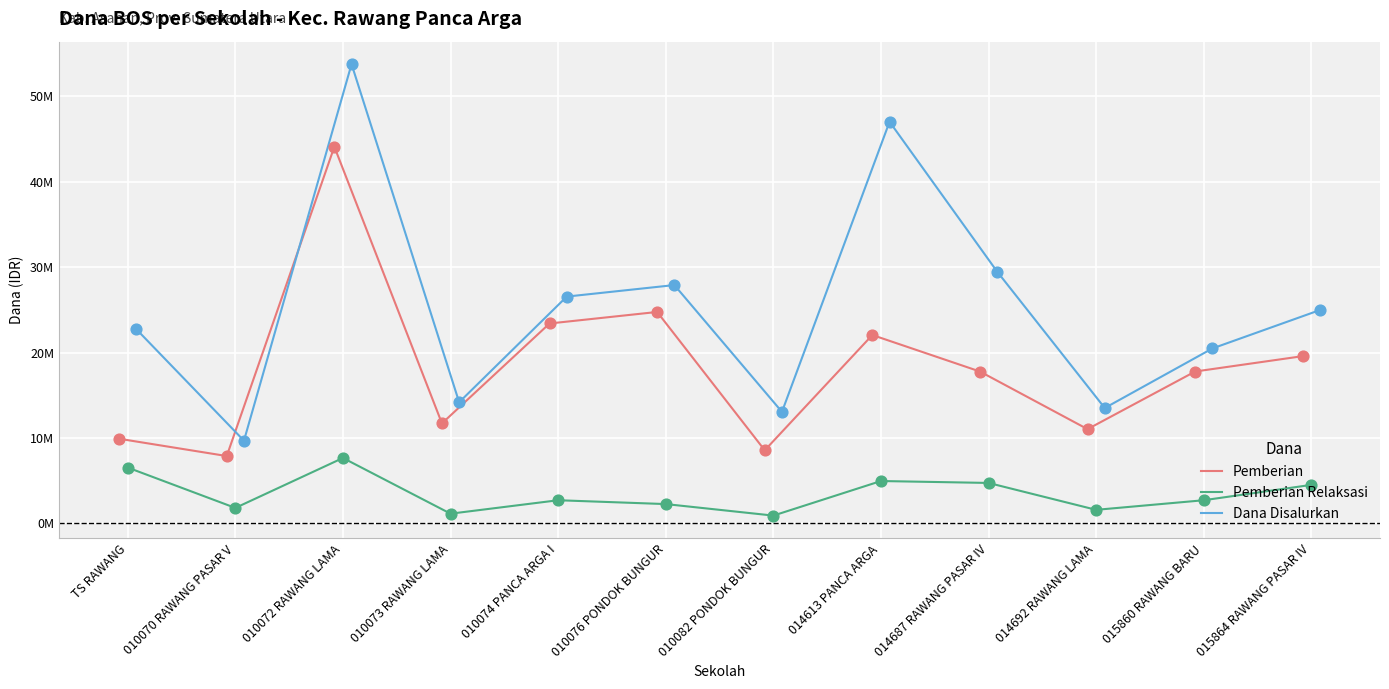

What are all the series names shown in the legend?

Pemberian, Pemberian Relaksasi, Dana Disalurkan